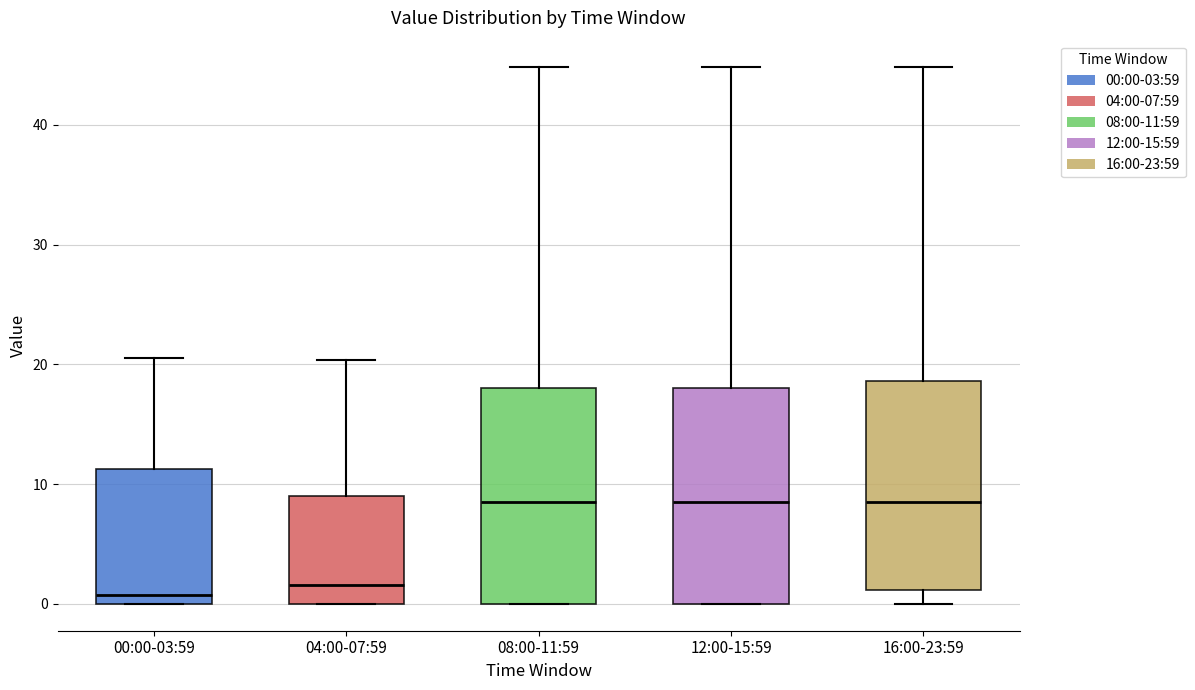

Reading left to right, transcribe this box plot: for each box, give where its median line is, the range the box spans, and where its two whiskers end, as read against the y-axis. The values are not printed on the chart, so give them approximately, as read against the axis.

00:00-03:59: median 1, box 0 to 11, whiskers 0 to 21
04:00-07:59: median 2, box 0 to 9, whiskers 0 to 20
08:00-11:59: median 9, box 0 to 18, whiskers 0 to 45
12:00-15:59: median 9, box 0 to 18, whiskers 0 to 45
16:00-23:59: median 9, box 1 to 19, whiskers 0 to 45